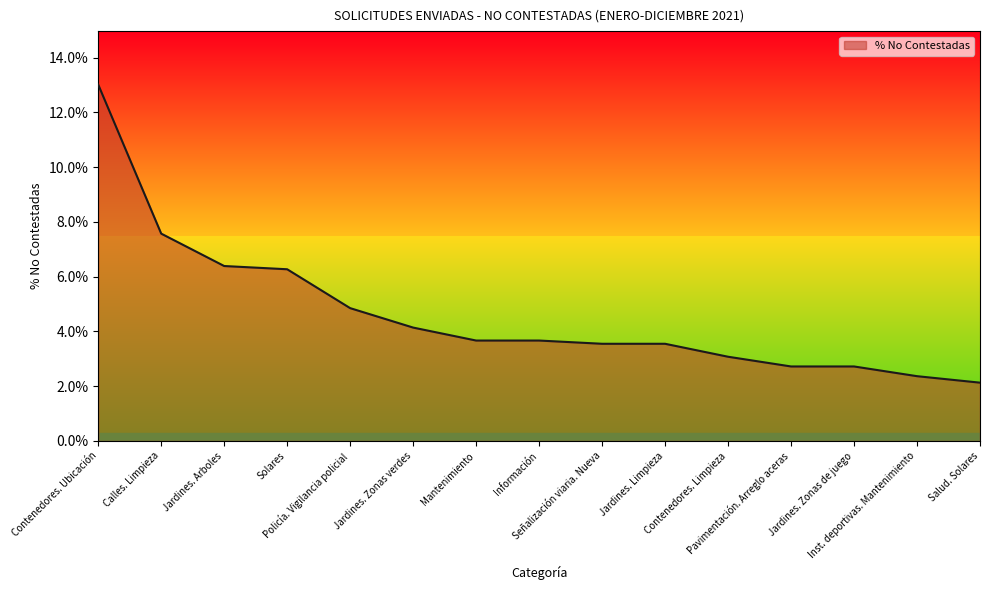

What is the difference between the maximum and minimum values?

10.9